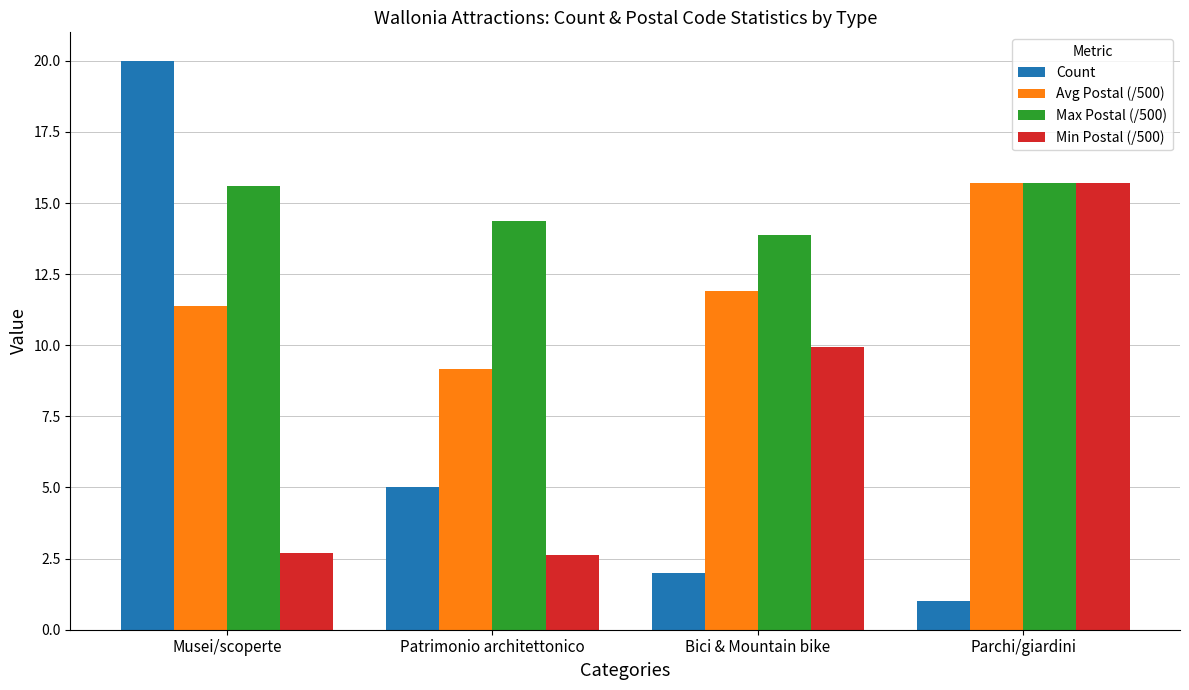

The Max Postal (/500) series shows 13.9 at Bici & Mountain bike. True or false?

True